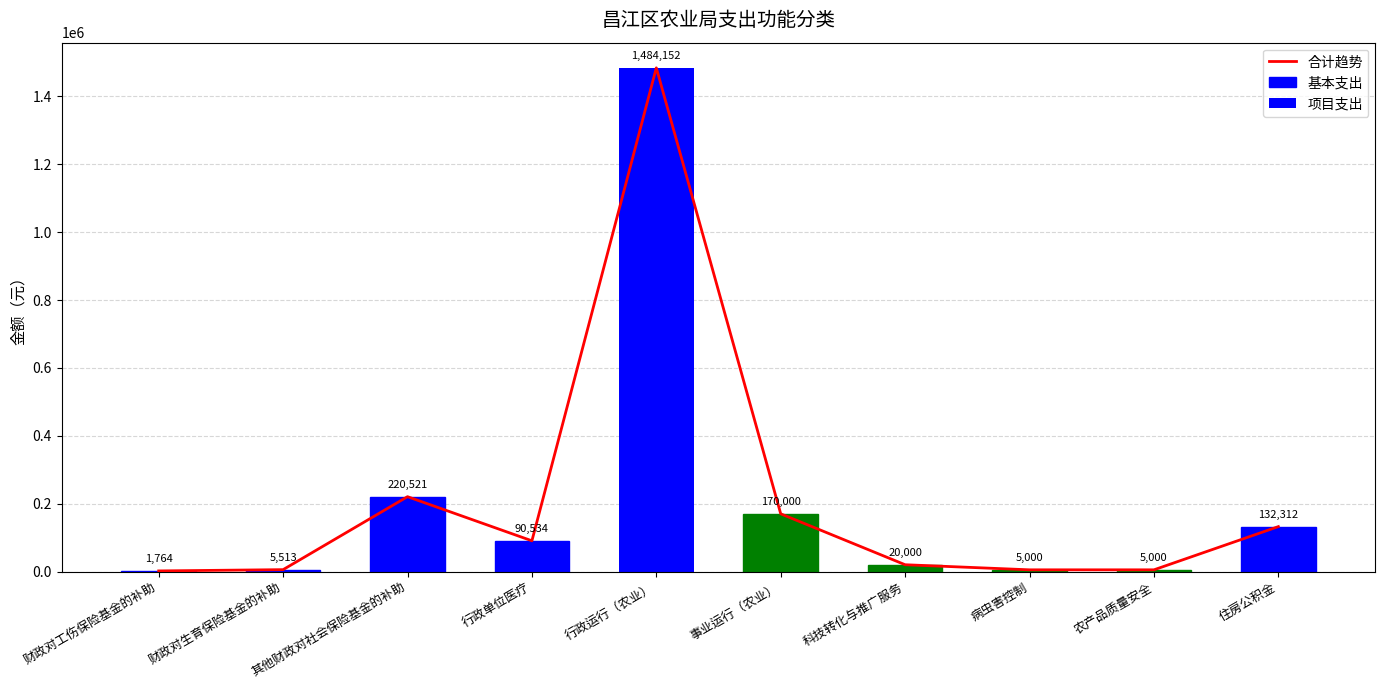

What is the average value of the 项目支出 series?

26710